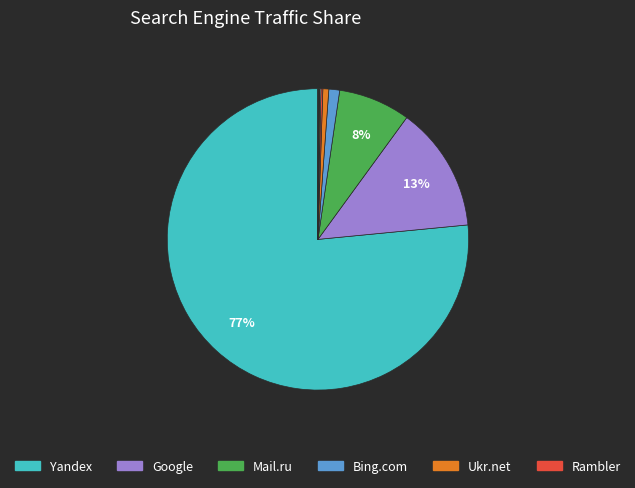

Is there any slice that represents more than half of the pie?

Yes